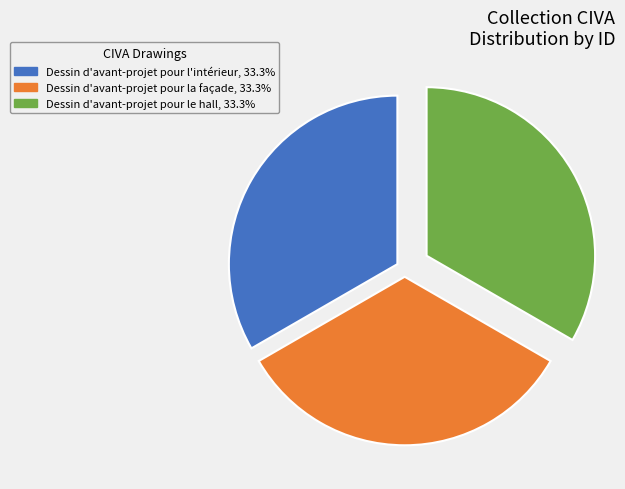

Is there a majority slice in this chart?

No